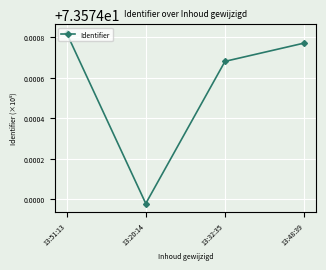

True or false: the data has more than 1 interior local peaks.

False